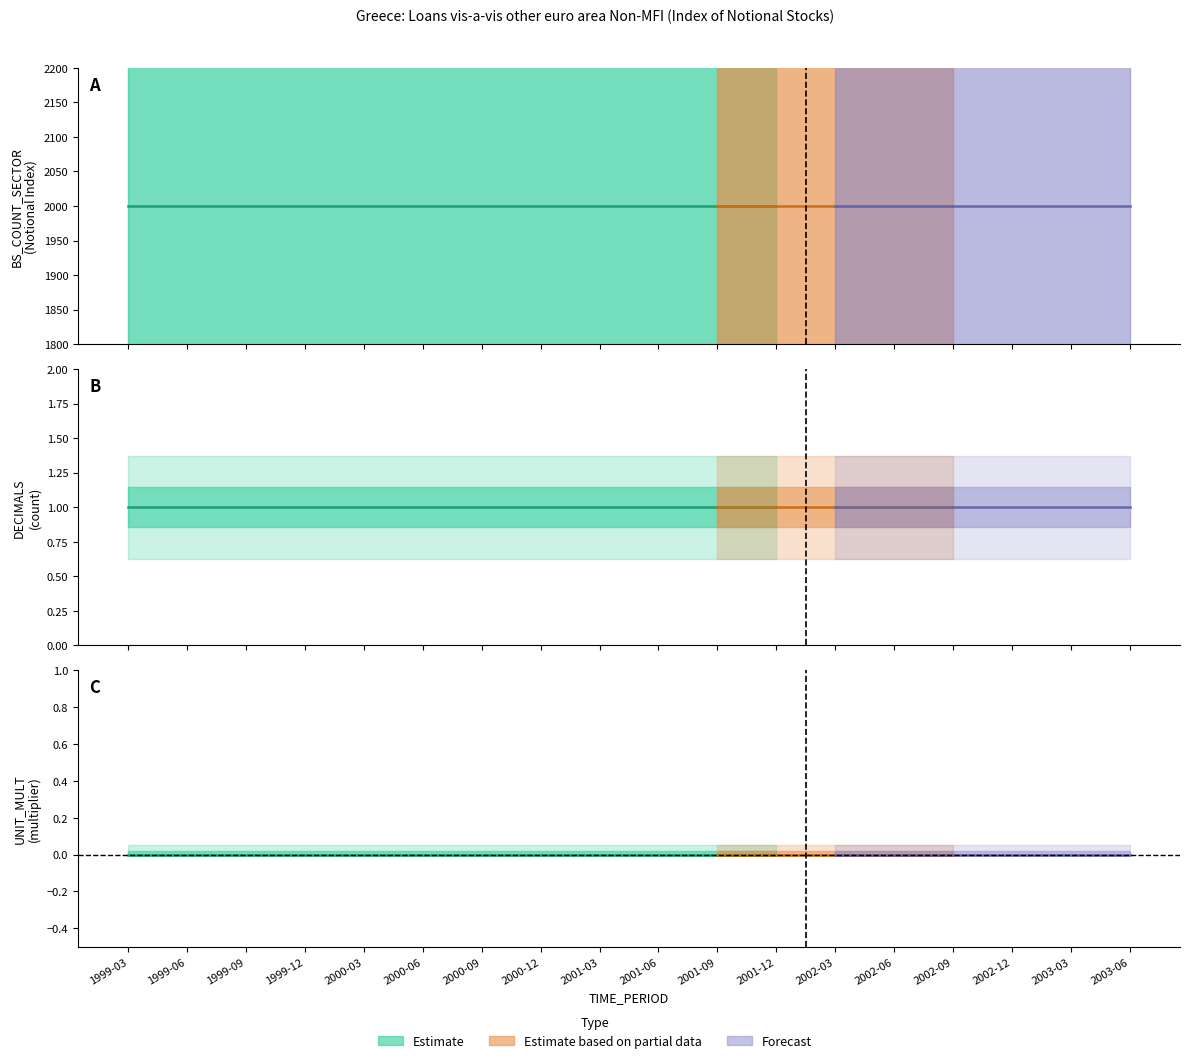

What is the spread (max minus min) of values at 1999-06?

2000